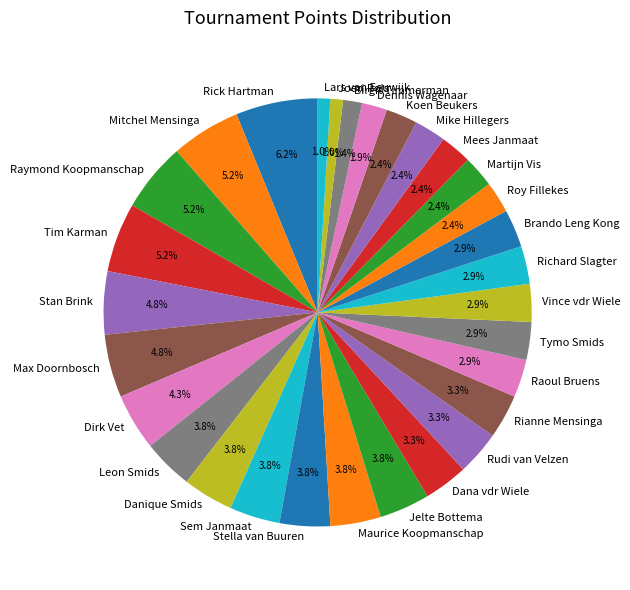

What portion of the pie excludes Raymond Koopmanschap?

94.8%